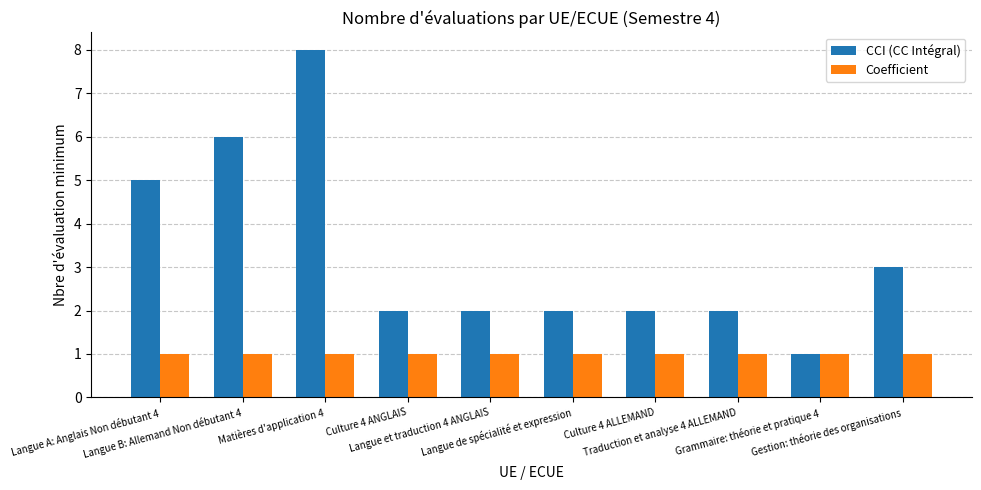

What is the total value across all series at Langue A: Anglais Non débutant 4?

6